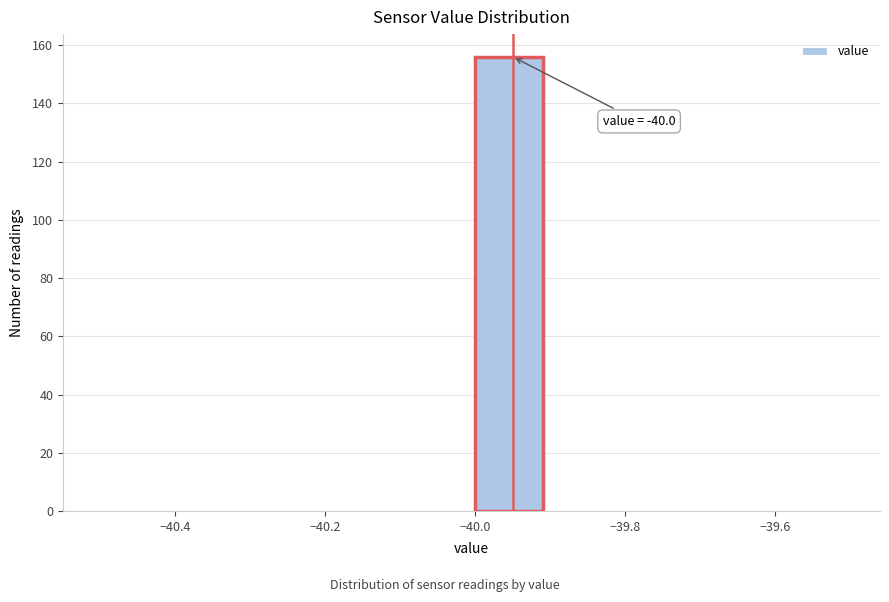

Which range on the x-axis has the tallest bar?

-40.0 to -39.9